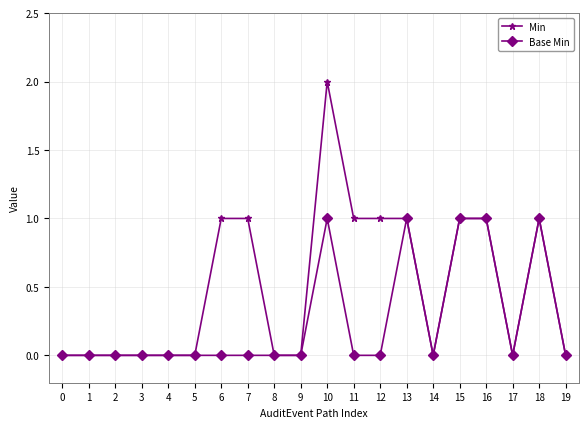

How many series are shown in this chart?

2